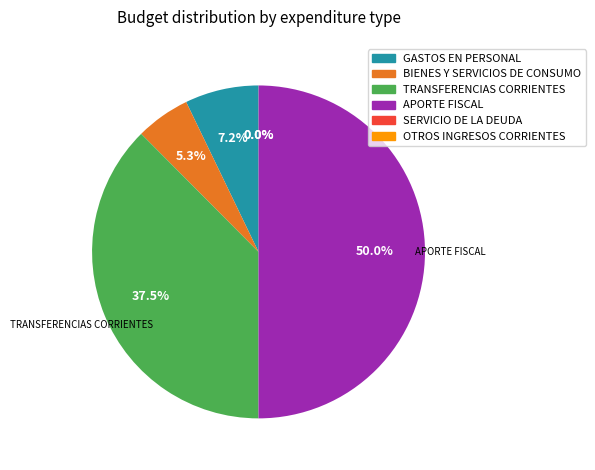

What is the largest slice in the pie chart?

APORTE FISCAL